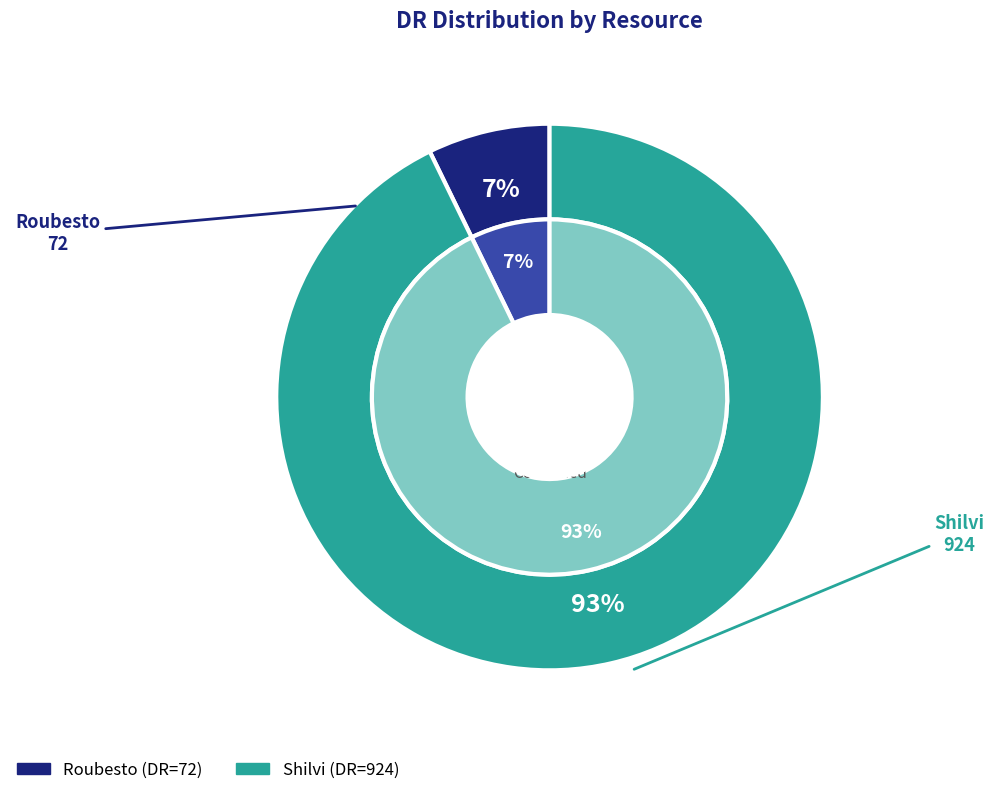

To the nearest percent, what is the average slice percentage?

50%